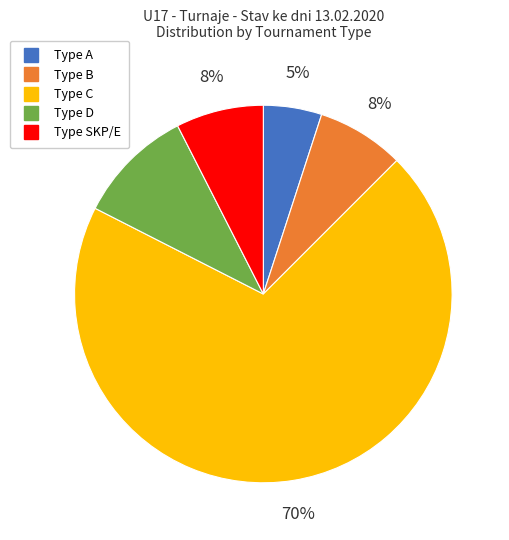

To the nearest percent, what is the average slice percentage?

20%